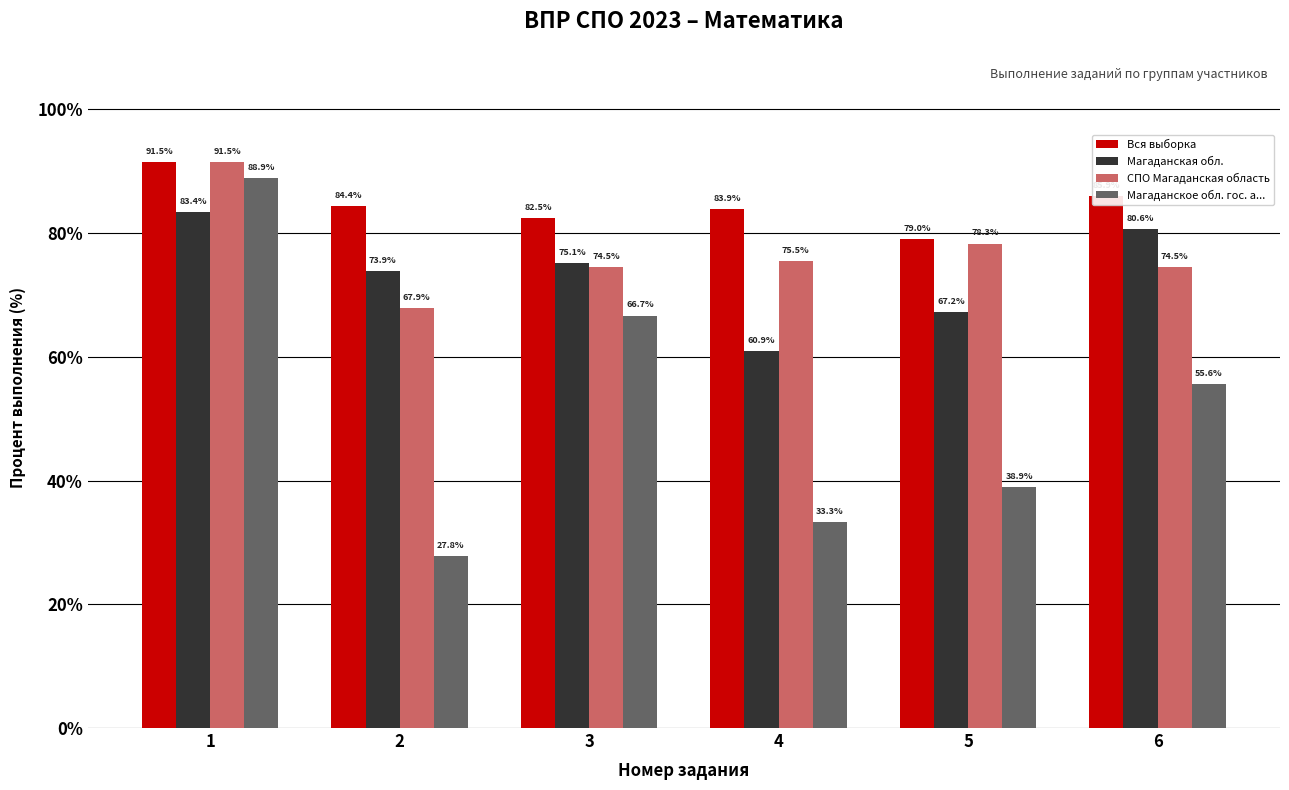

At which label does Магаданское обл. гос. а... reach its minimum?

2